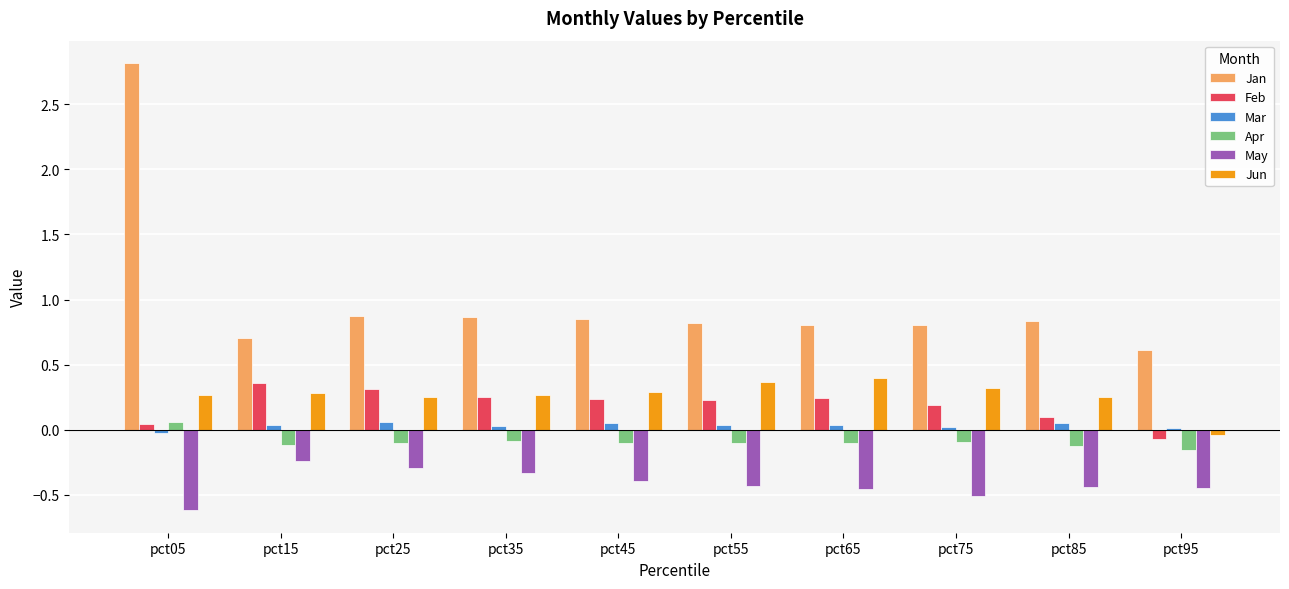

What is the spread (max minus min) of values at pct35?

1.2